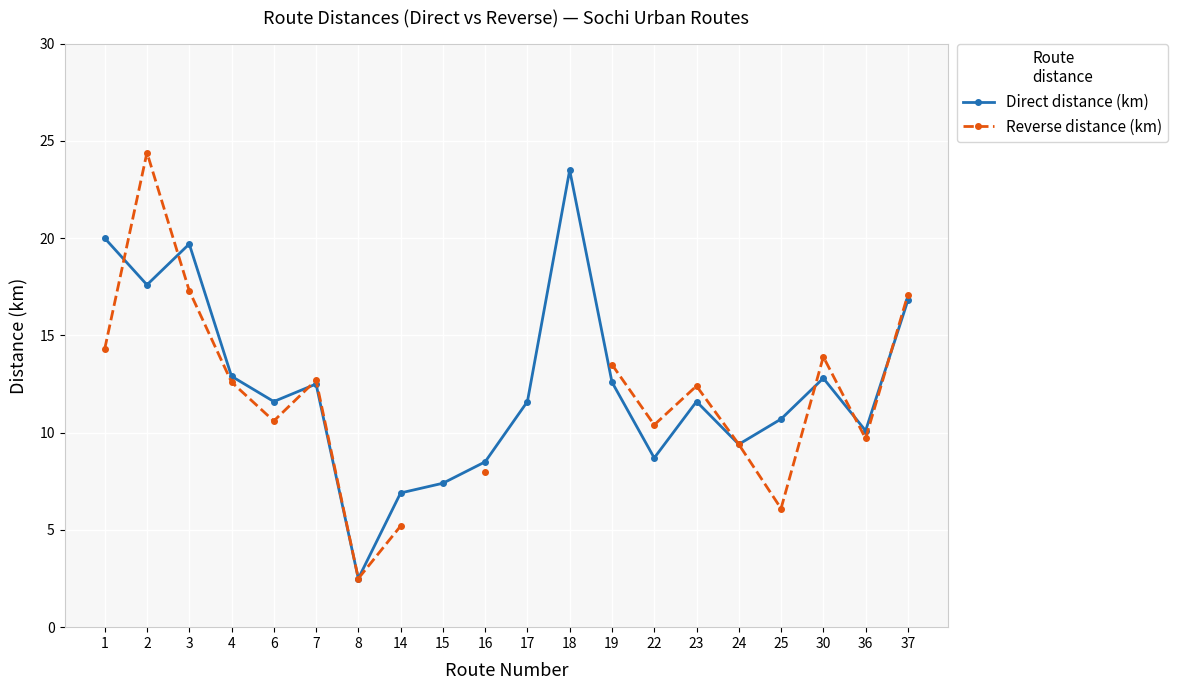

Which category has the lowest value in the Direct distance (km) series?

8